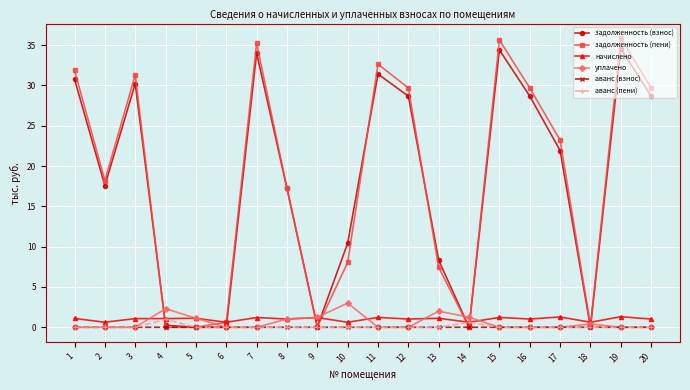

At how many categories does at least one series exceed 9?

13